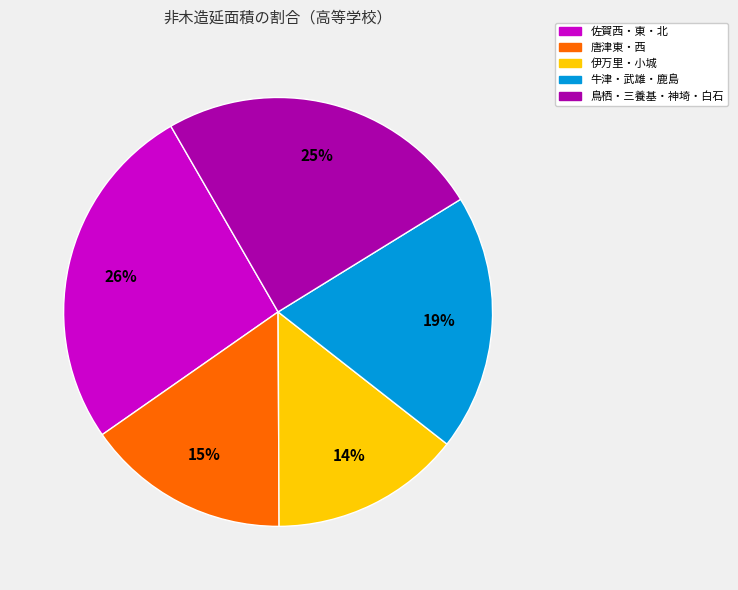

Is there any slice that represents more than half of the pie?

No